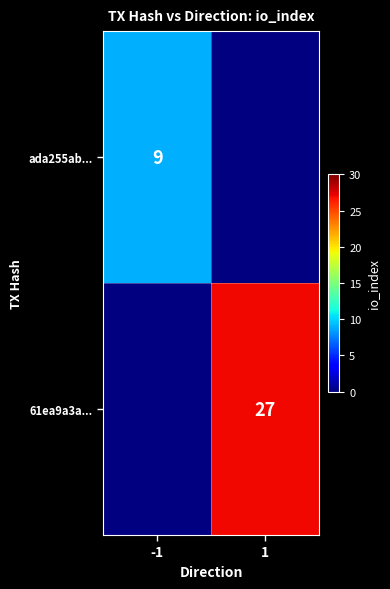

Is it true that 61ea9a3a... equals 46 at 1?

False